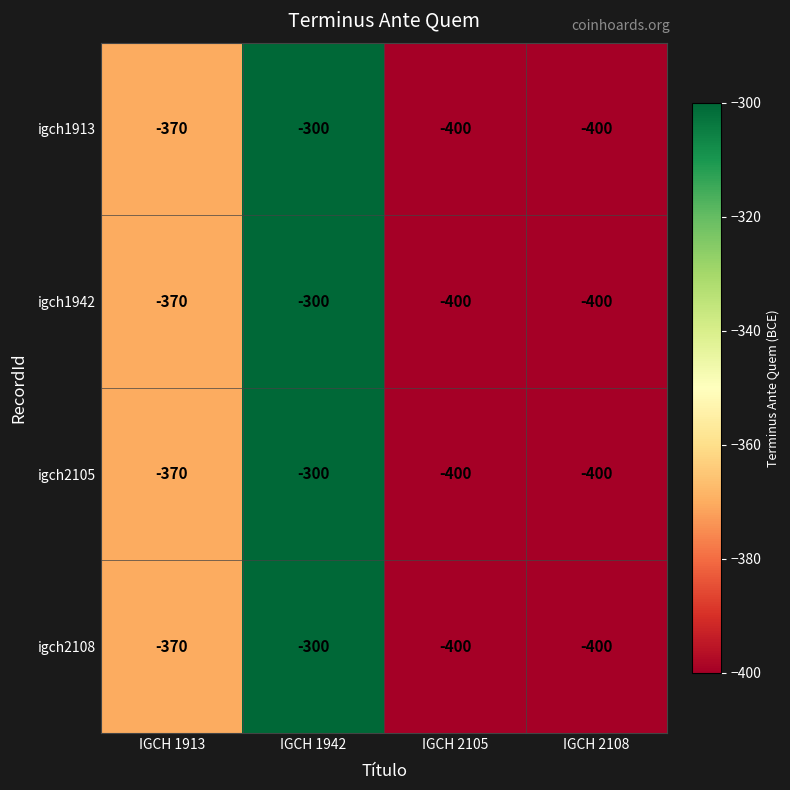

True or false: igch1913 has a value of -180 at IGCH 2108.

False